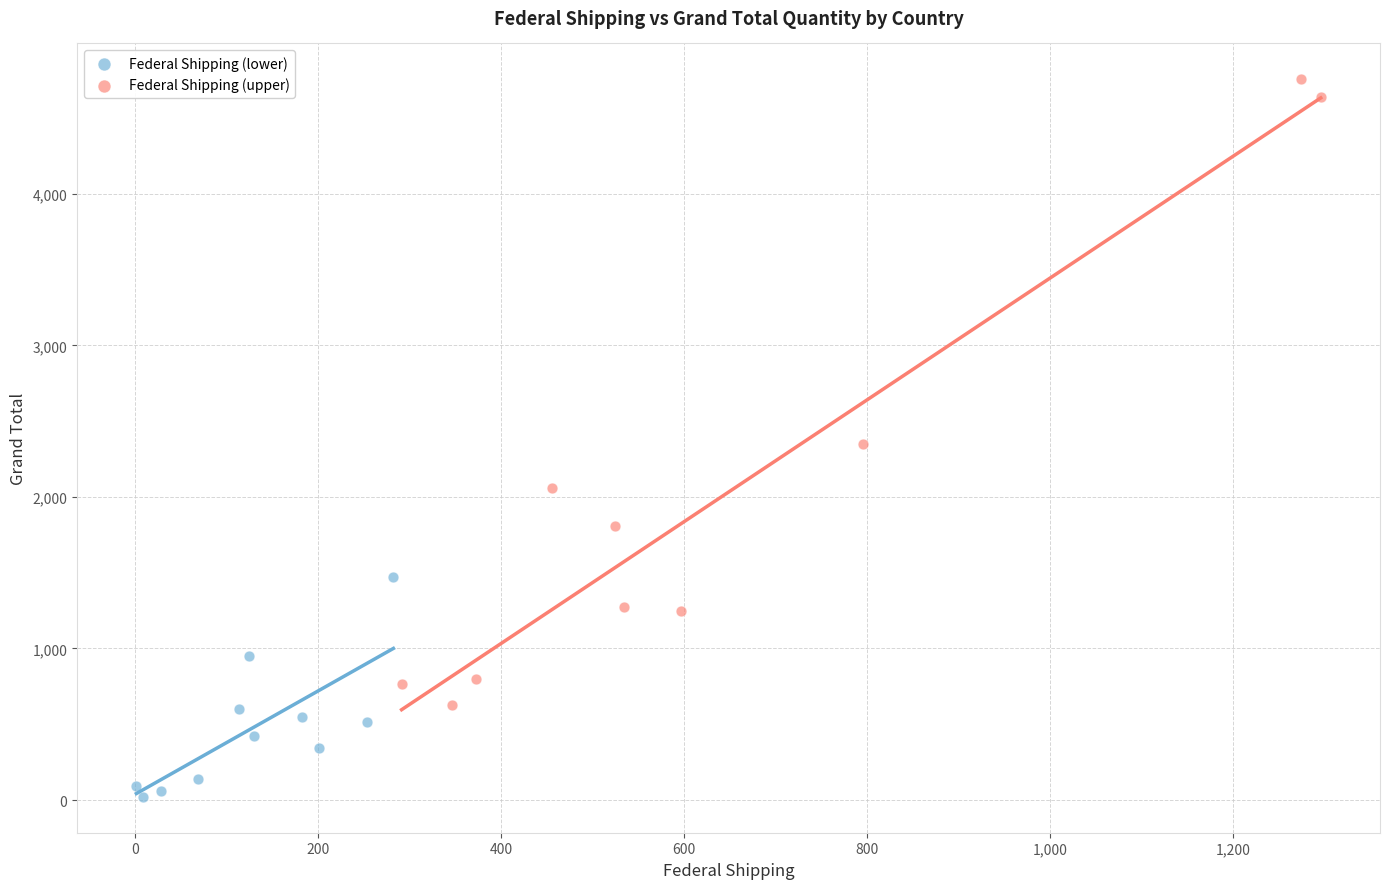

Which series has the largest Y range (max minus min)?

Federal Shipping (upper)